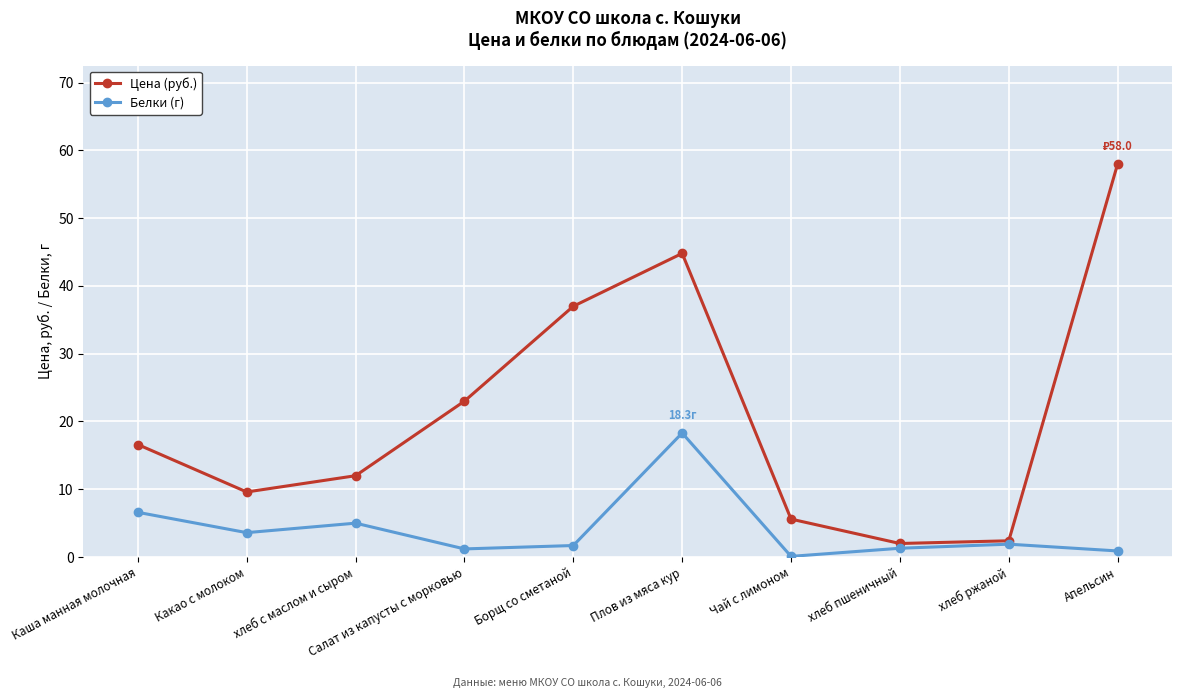

How many interior local valleys does the Цена (руб.) series have?

2